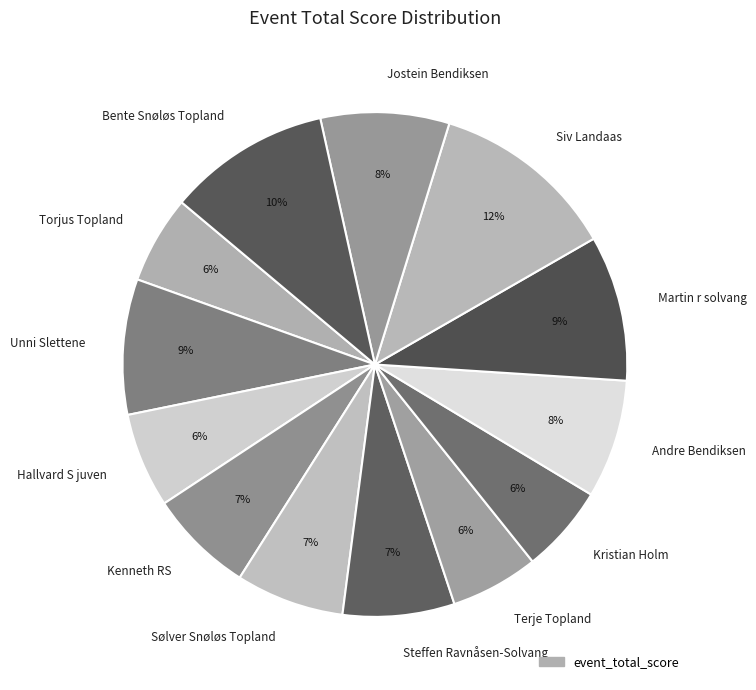

Count the number of slices in the pie.

13